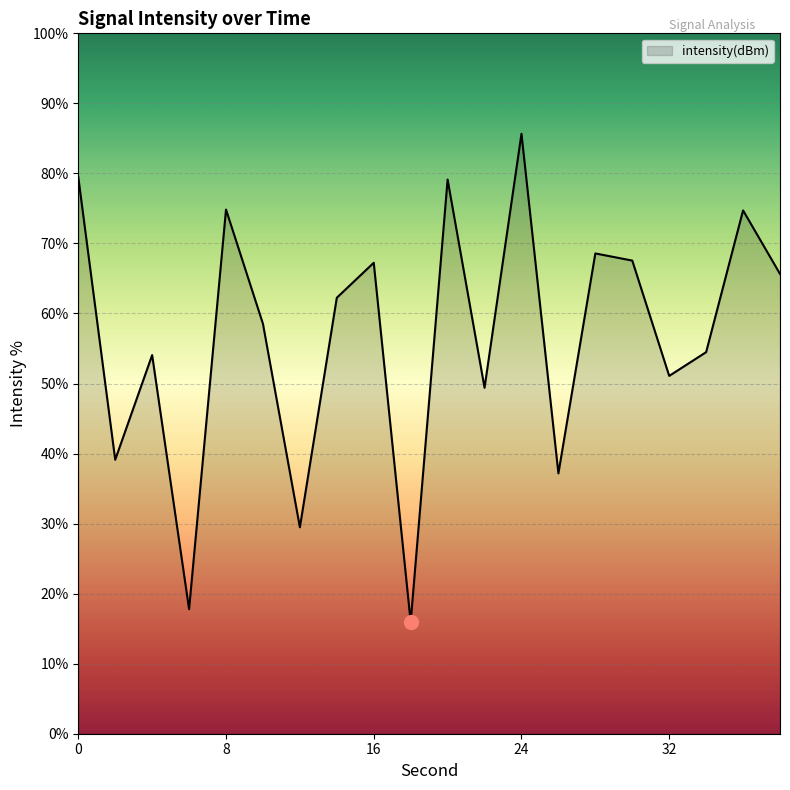

What is the maximum value shown in the chart?

85.7